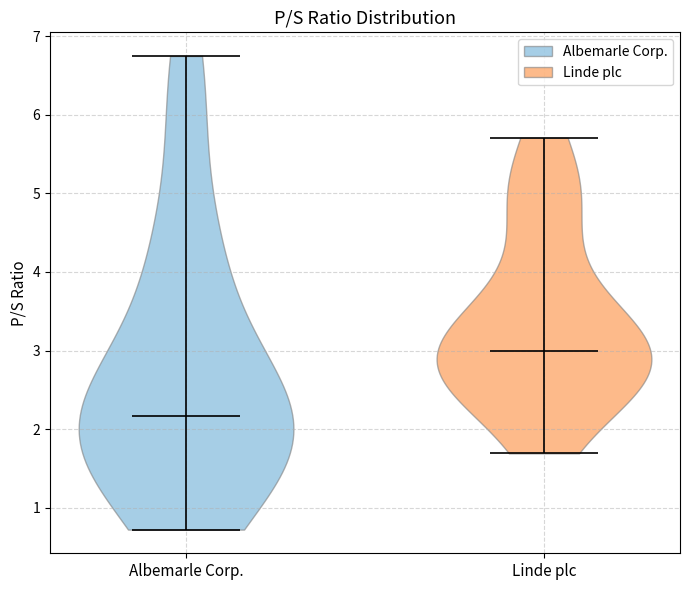

Reading left to right, read every violin against the y-axis: where its median line is, and the lowest and highest points it reaches. The values are not printed on the chart, so give them approximately, as read against the axis.

Albemarle Corp.: median line 2.2, lowest point 0.7, highest point 6.8
Linde plc: median line 3.0, lowest point 1.7, highest point 5.7